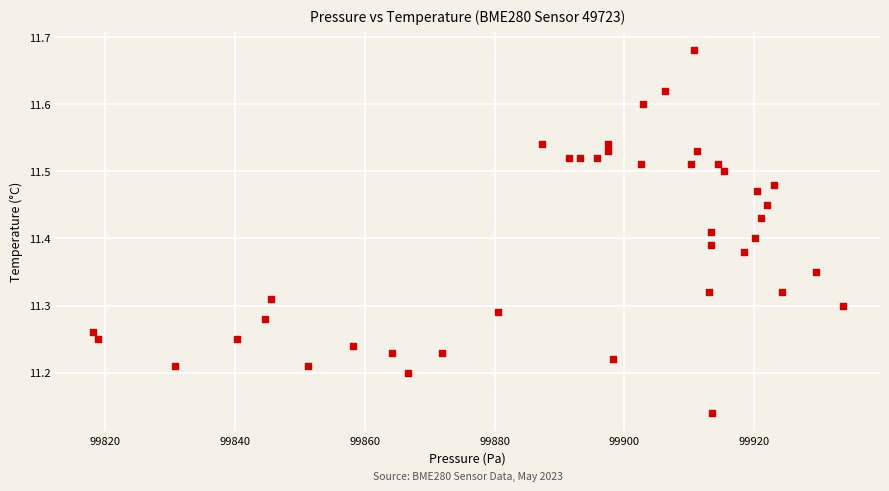

What is the range of Y values (max minus min)?

0.5